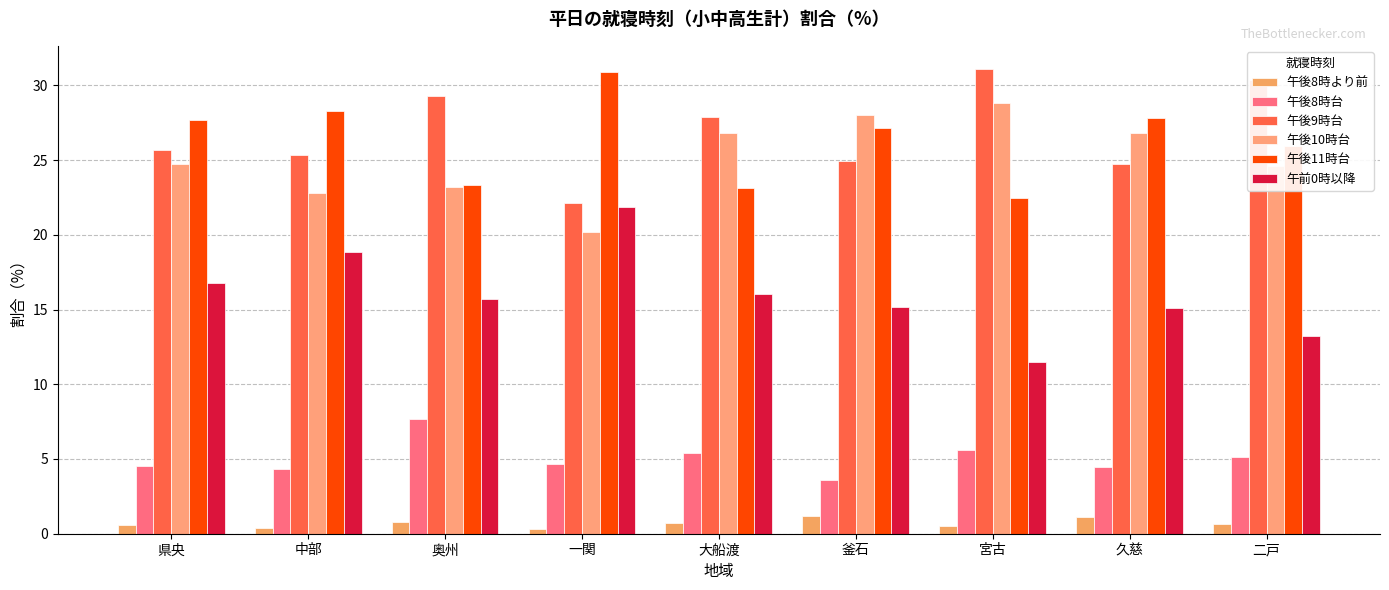

List the labels in order of 午後8時より前 value, smallest first.

一関, 中部, 宮古, 県央, 二戸, 大船渡, 奥州, 久慈, 釜石